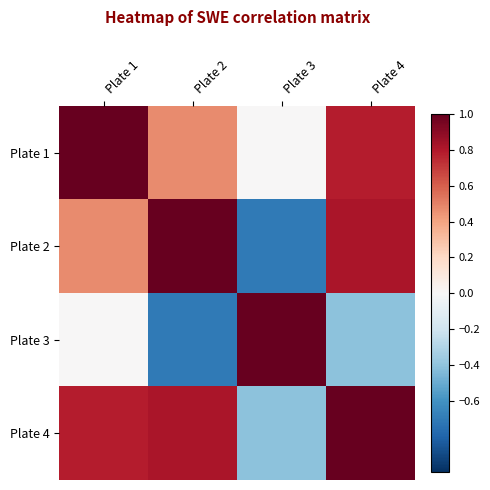

Reading right to left, transcribe all the data shown in this chart.

Plate 1: Plate 4=0.8	Plate 3=0.0	Plate 2=0.5	Plate 1=1.0
Plate 2: Plate 4=0.8	Plate 3=-0.7	Plate 2=1.0	Plate 1=0.5
Plate 3: Plate 4=-0.4	Plate 3=1.0	Plate 2=-0.7	Plate 1=0.0
Plate 4: Plate 4=1.0	Plate 3=-0.4	Plate 2=0.8	Plate 1=0.8